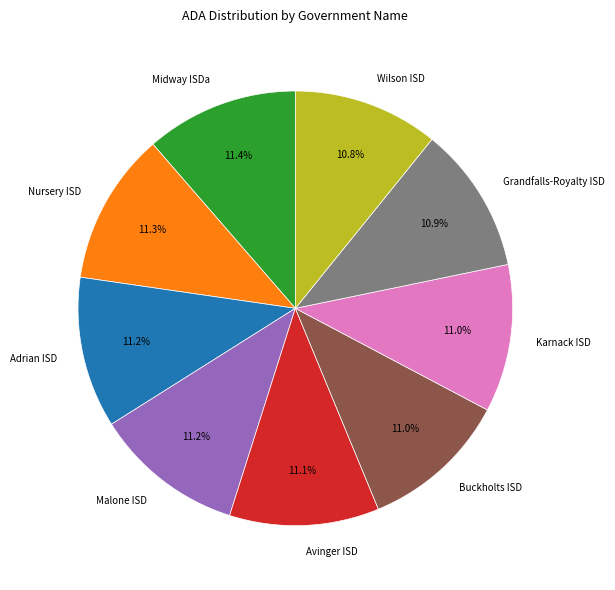

What is the ratio of the value at Grandfalls-Royalty ISD to the value at Avinger ISD?

1.0